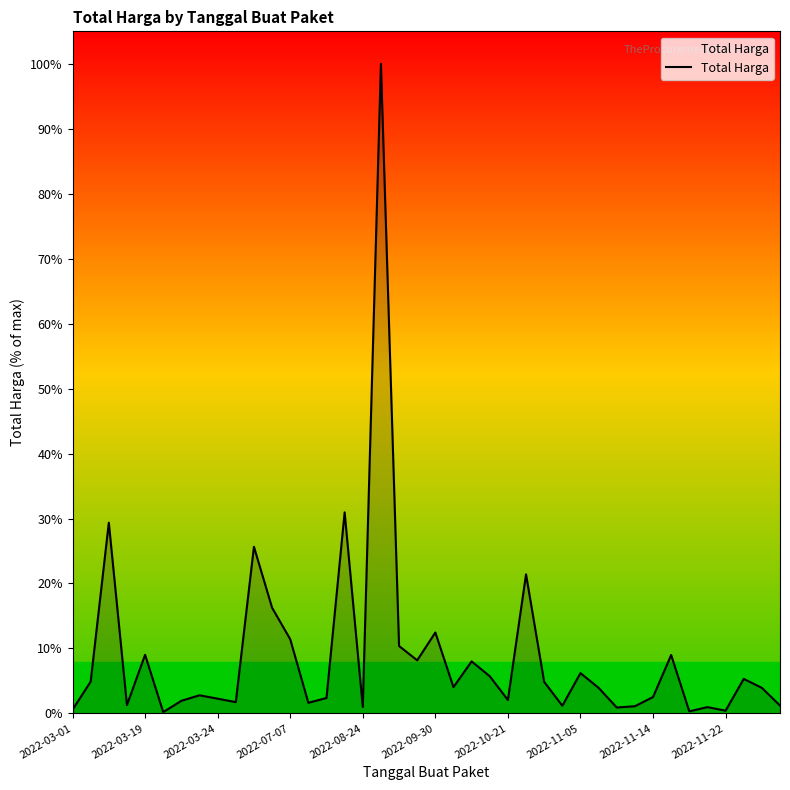

What is the greatest value displayed?

100.0